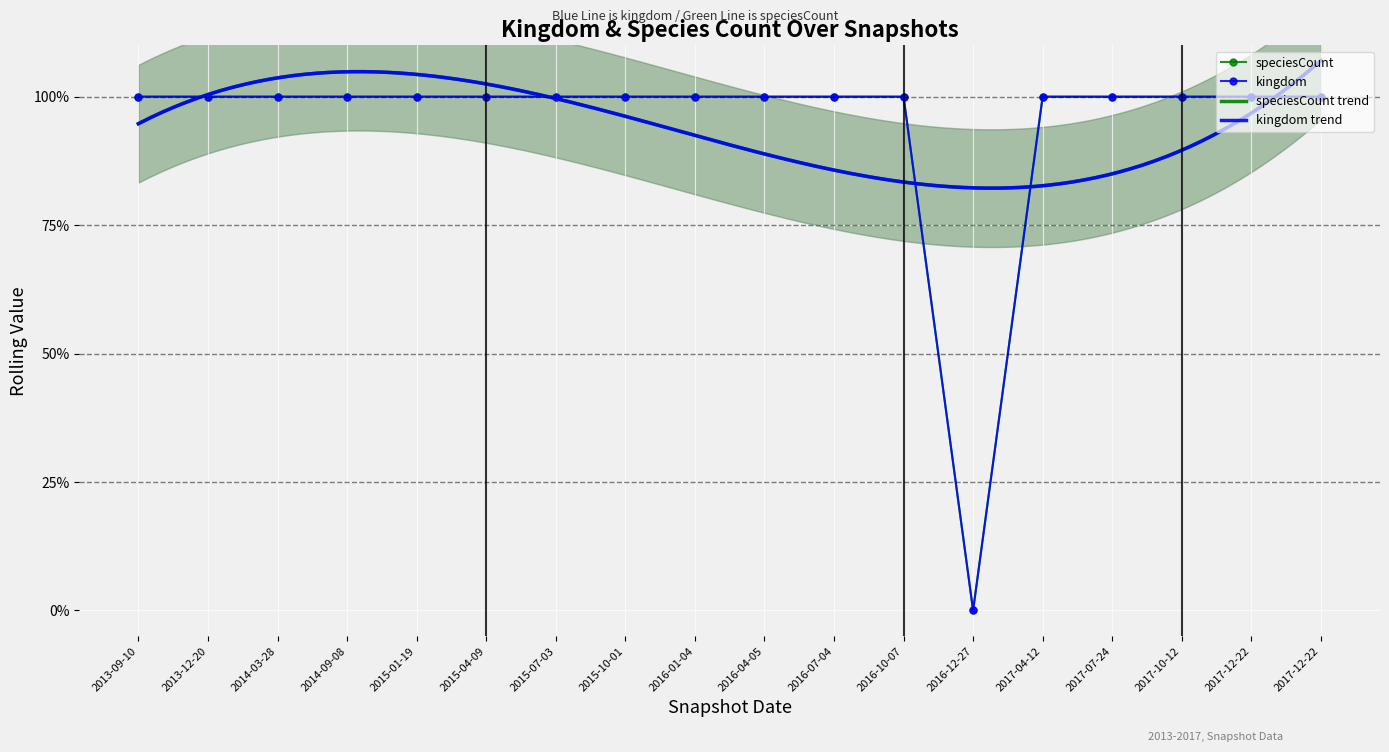

How many data points in kingdom are less than 100?

1